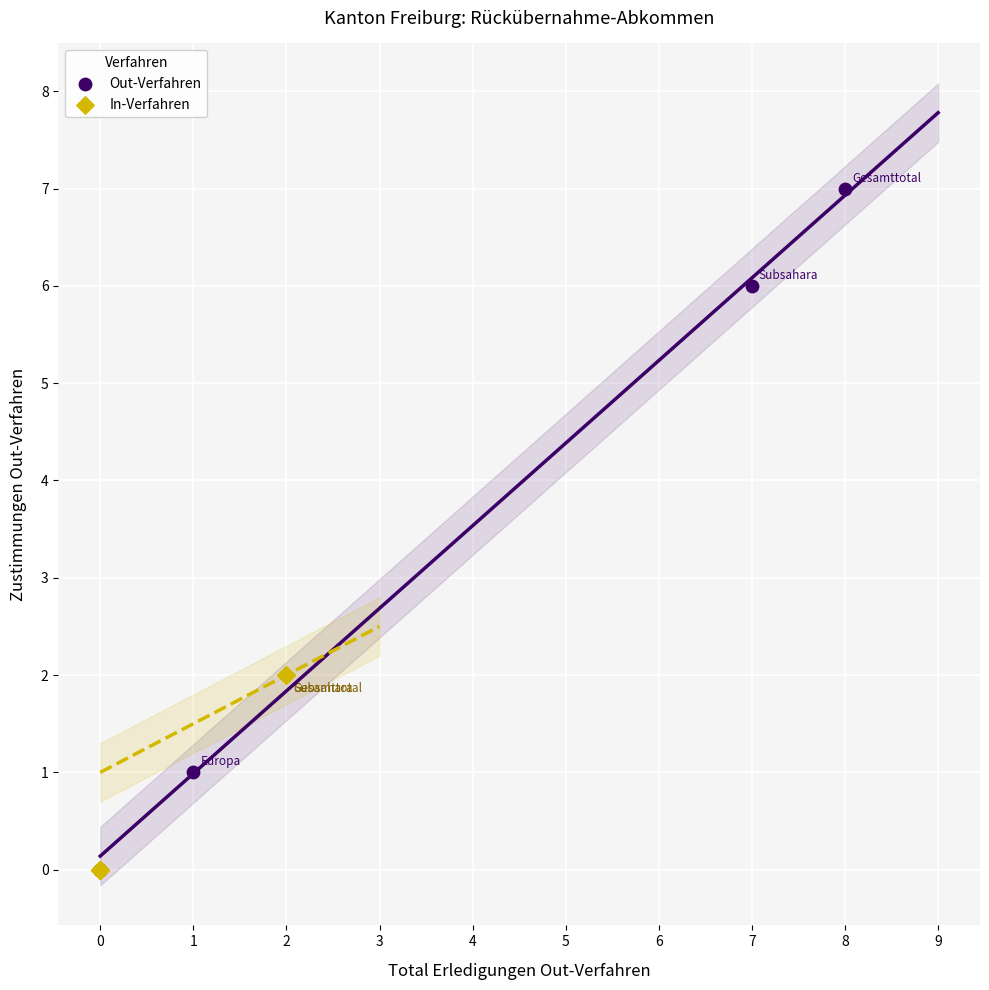

Which series has the widest spread of Y values?

Out-Verfahren